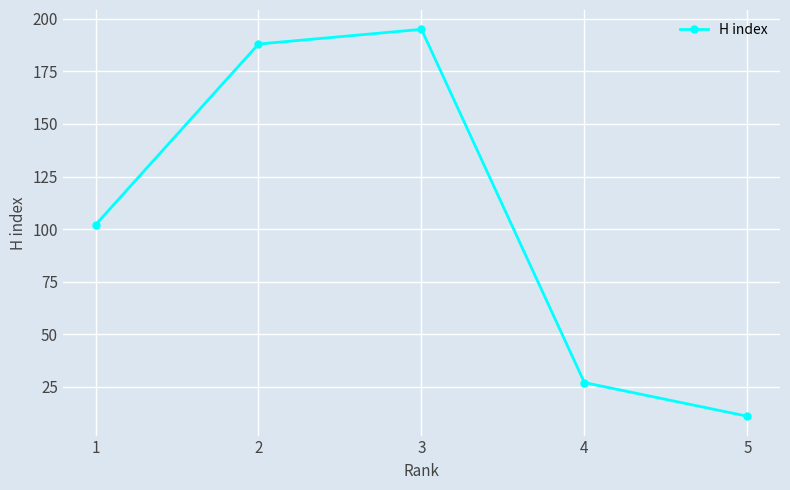

List the labels in order of value, smallest first.

5, 4, 1, 2, 3